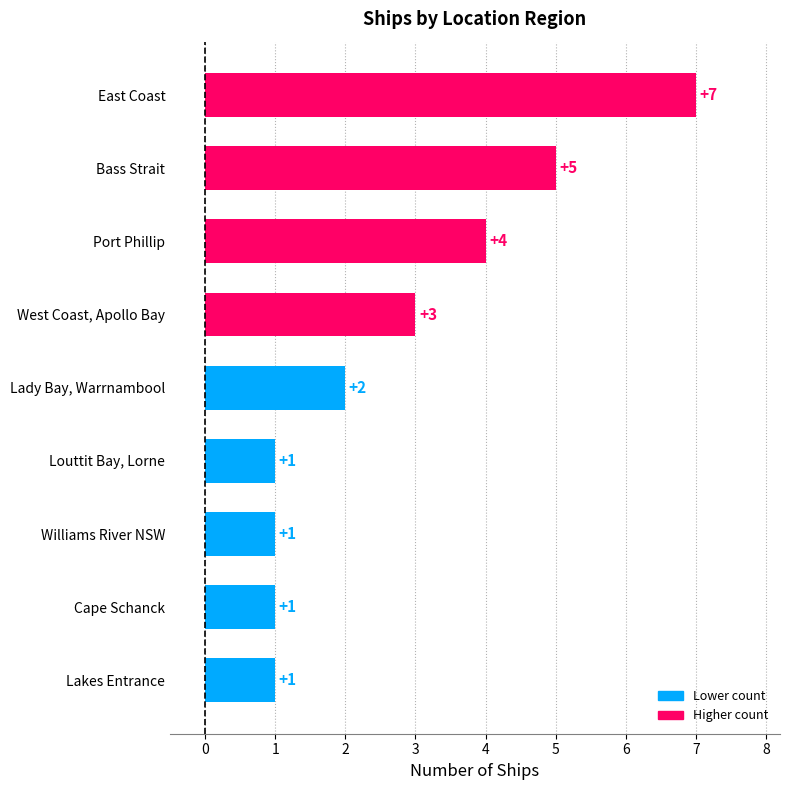

Where is the data nearest to the value 4?

Port Phillip